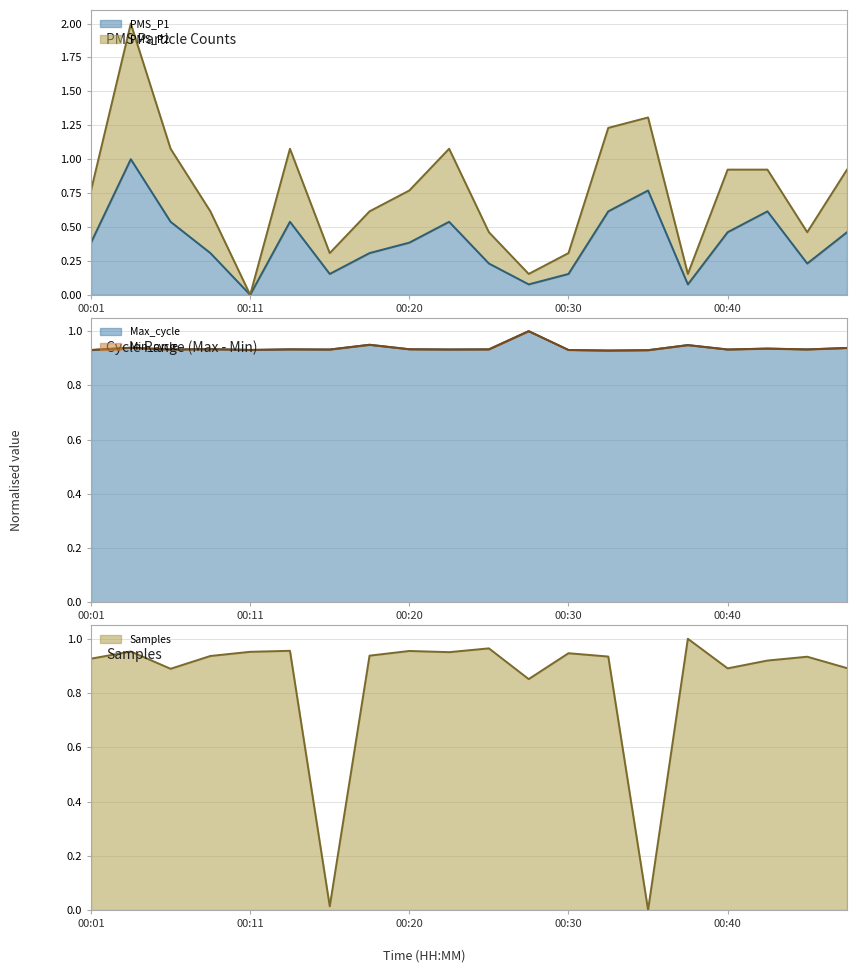

At how many categories does at least one series exceed 0?

20